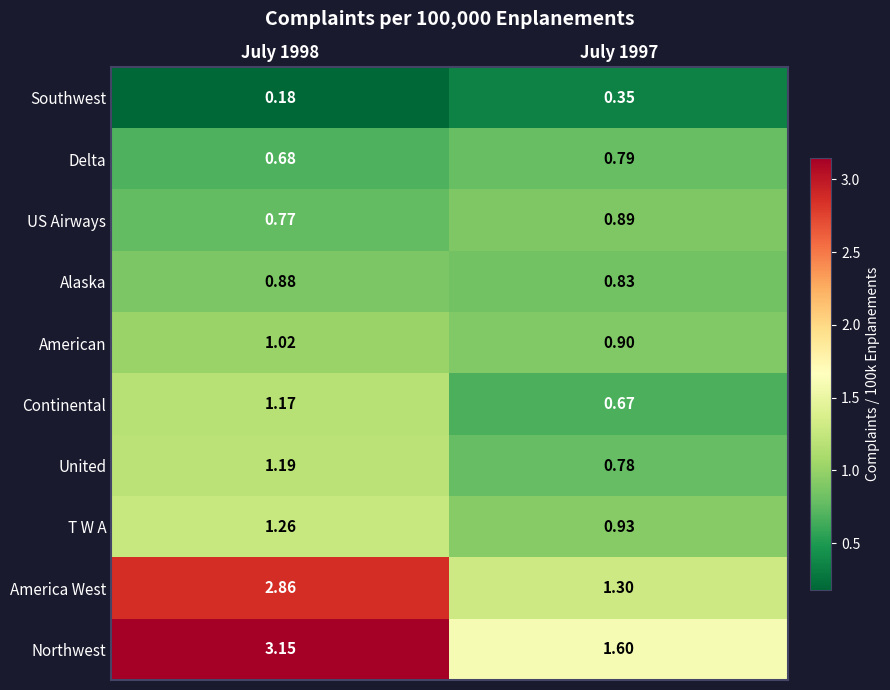

At July 1997, list the series in order from largest to smallest.

Northwest, America West, T W A, American, US Airways, Alaska, Delta, United, Continental, Southwest